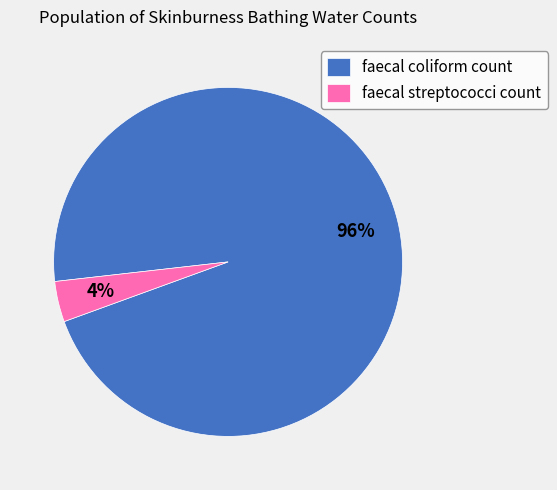

To the nearest percent, what is the average slice percentage?

50%